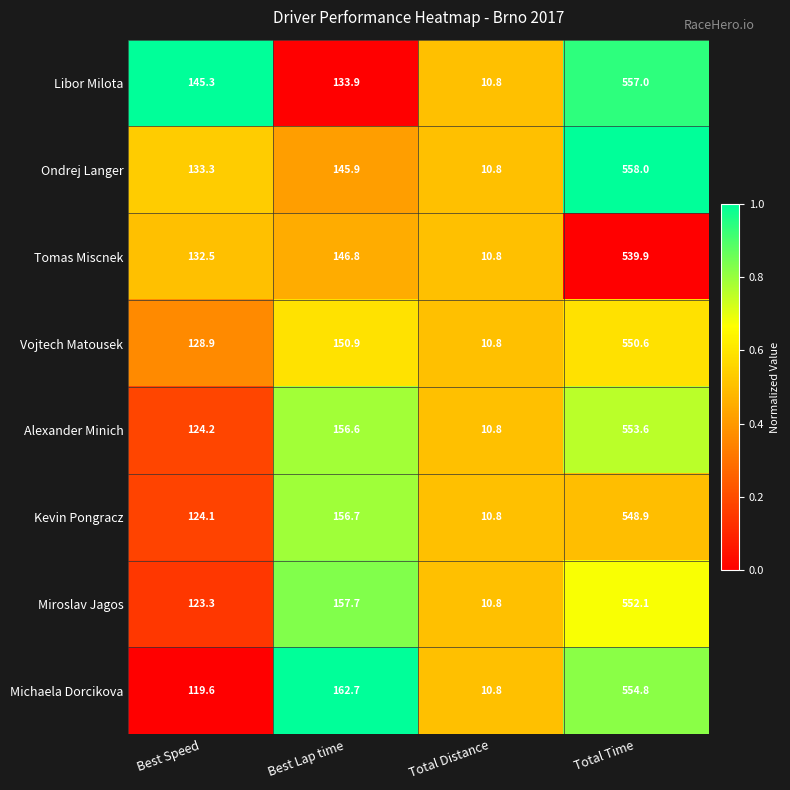

Which series has the widest spread of values?

Ondrej Langer